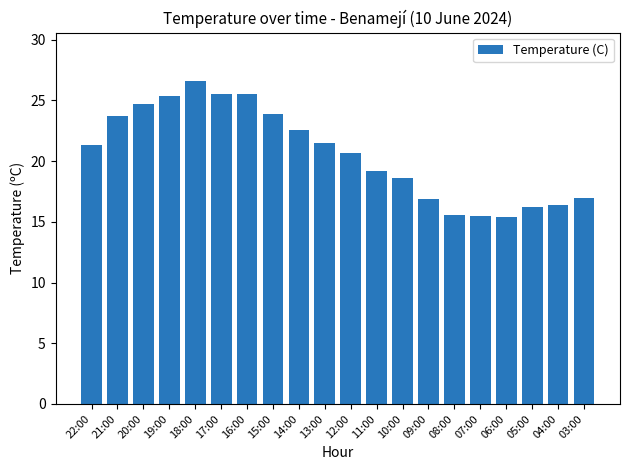

How many data points are above 21?

10